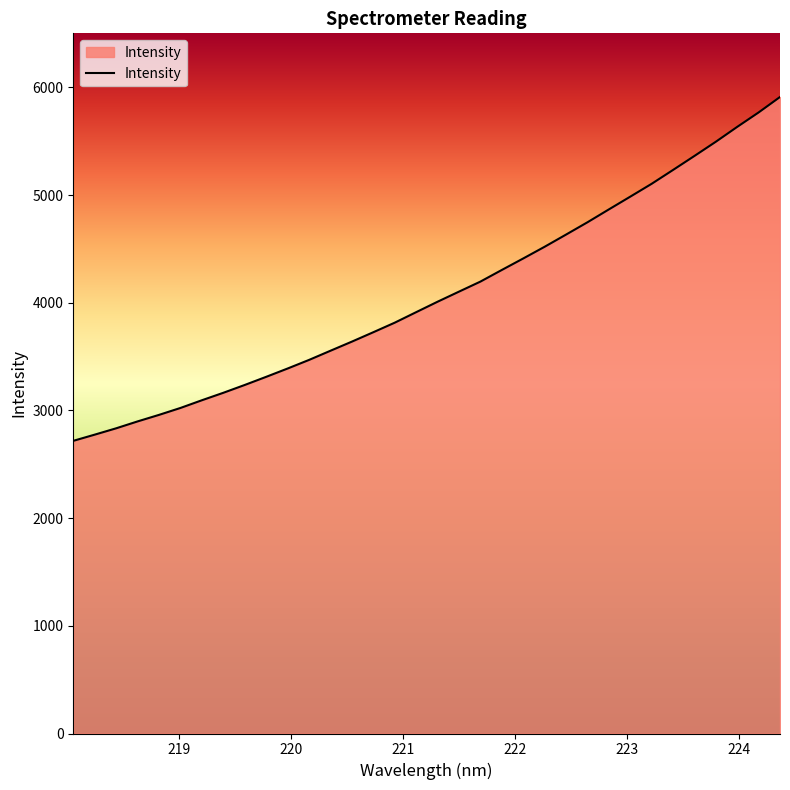

What is the difference between the maximum and minimum values?

3193.3